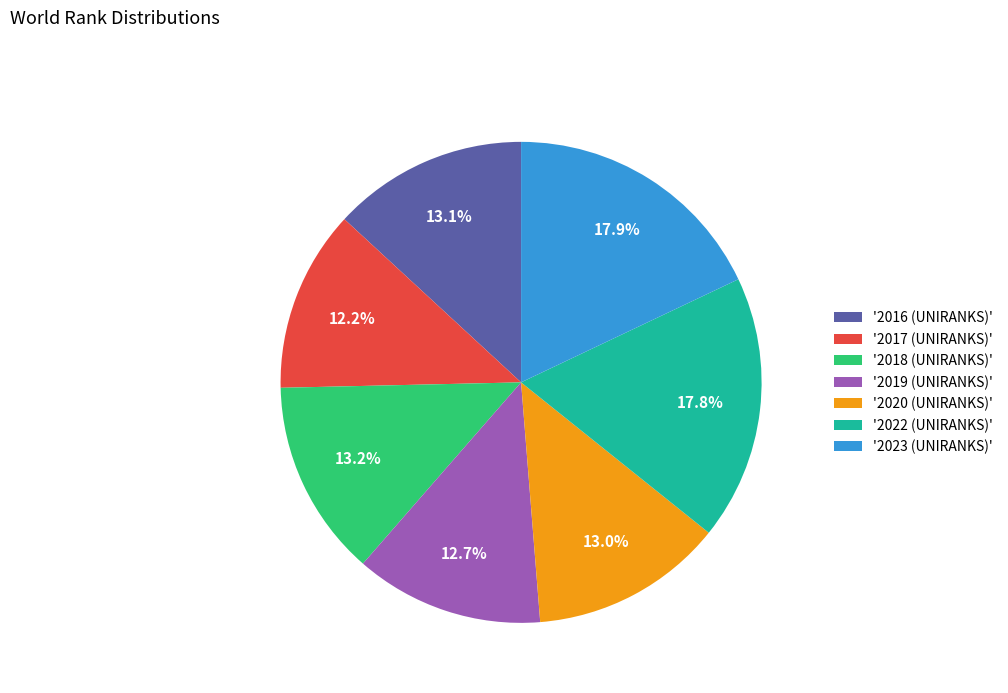

Is there a majority slice in this chart?

No